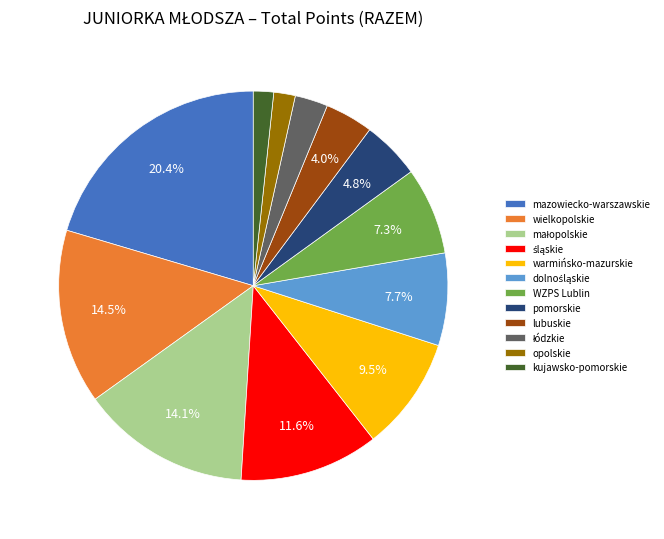

What percentage do pomorskie and lubuskie together represent?

8.8%